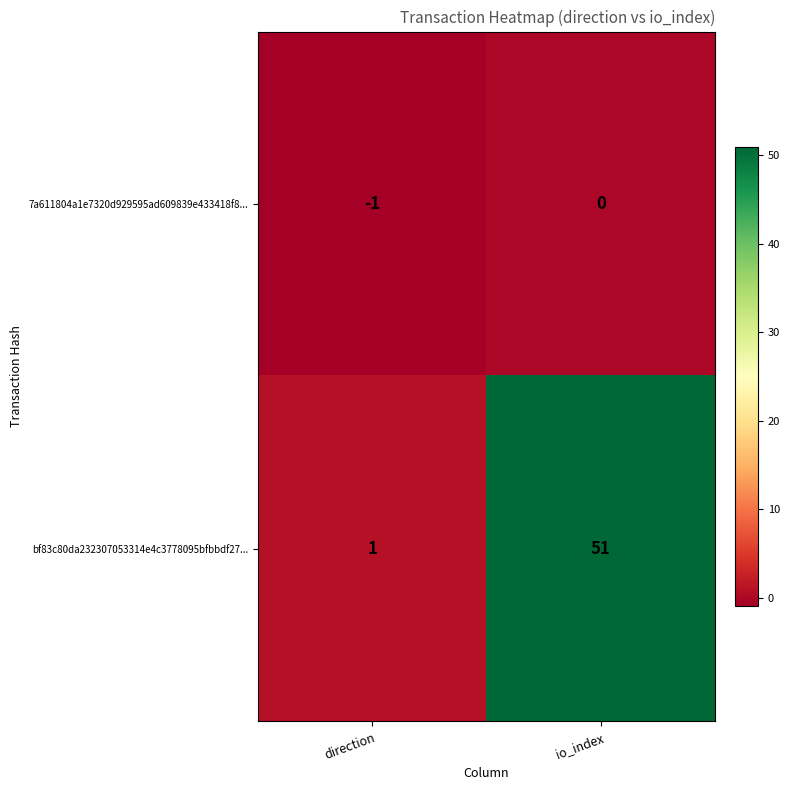

What is the sum of the bf83c80da232307053314e4c3778095bfbbdf27... values at direction and io_index?

52